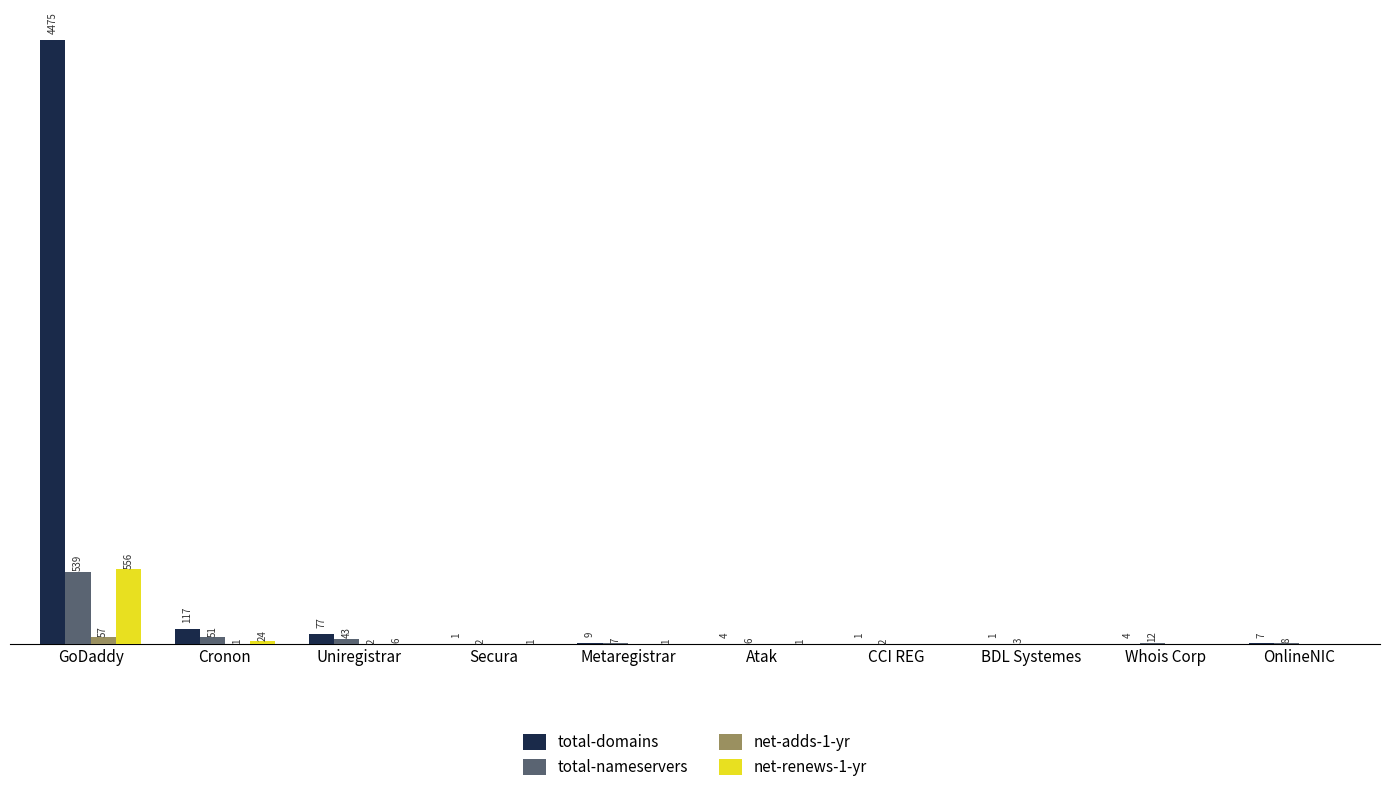

Which category has the highest value in the total-domains series?

GoDaddy